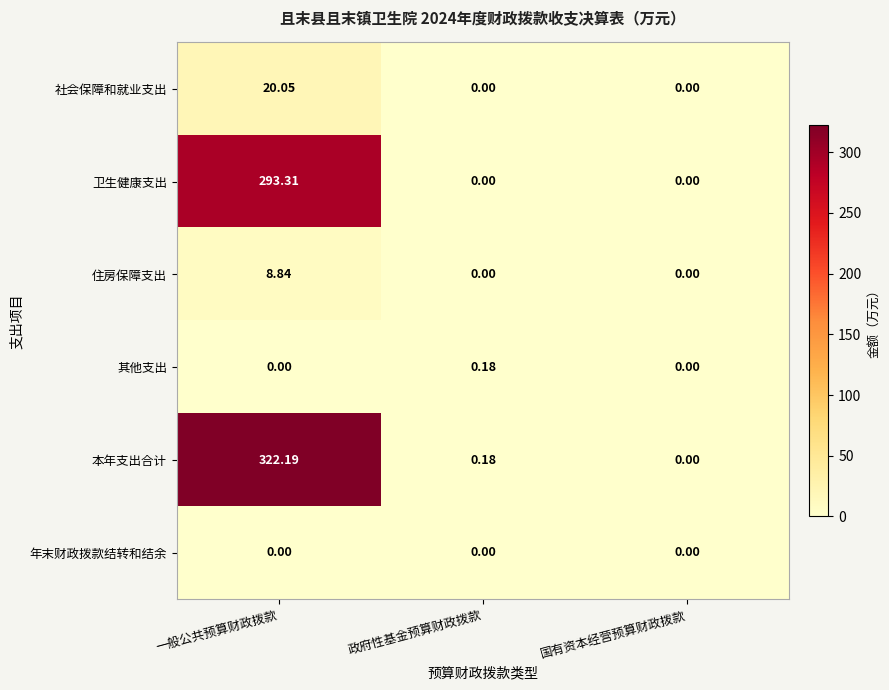

List the series in order of their peak value, lowest first.

年末财政拨款结转和结余, 其他支出, 住房保障支出, 社会保障和就业支出, 卫生健康支出, 本年支出合计